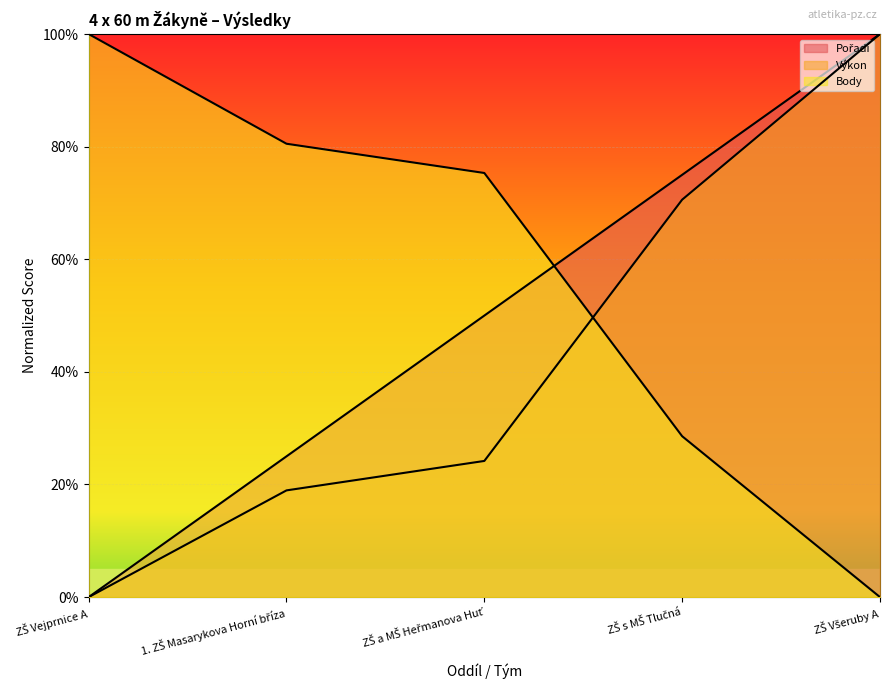

What are all the series names shown in the legend?

Pořadí, Výkon, Body